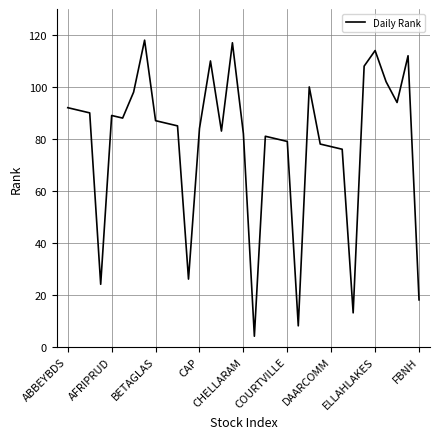

What is the greatest value displayed?

118